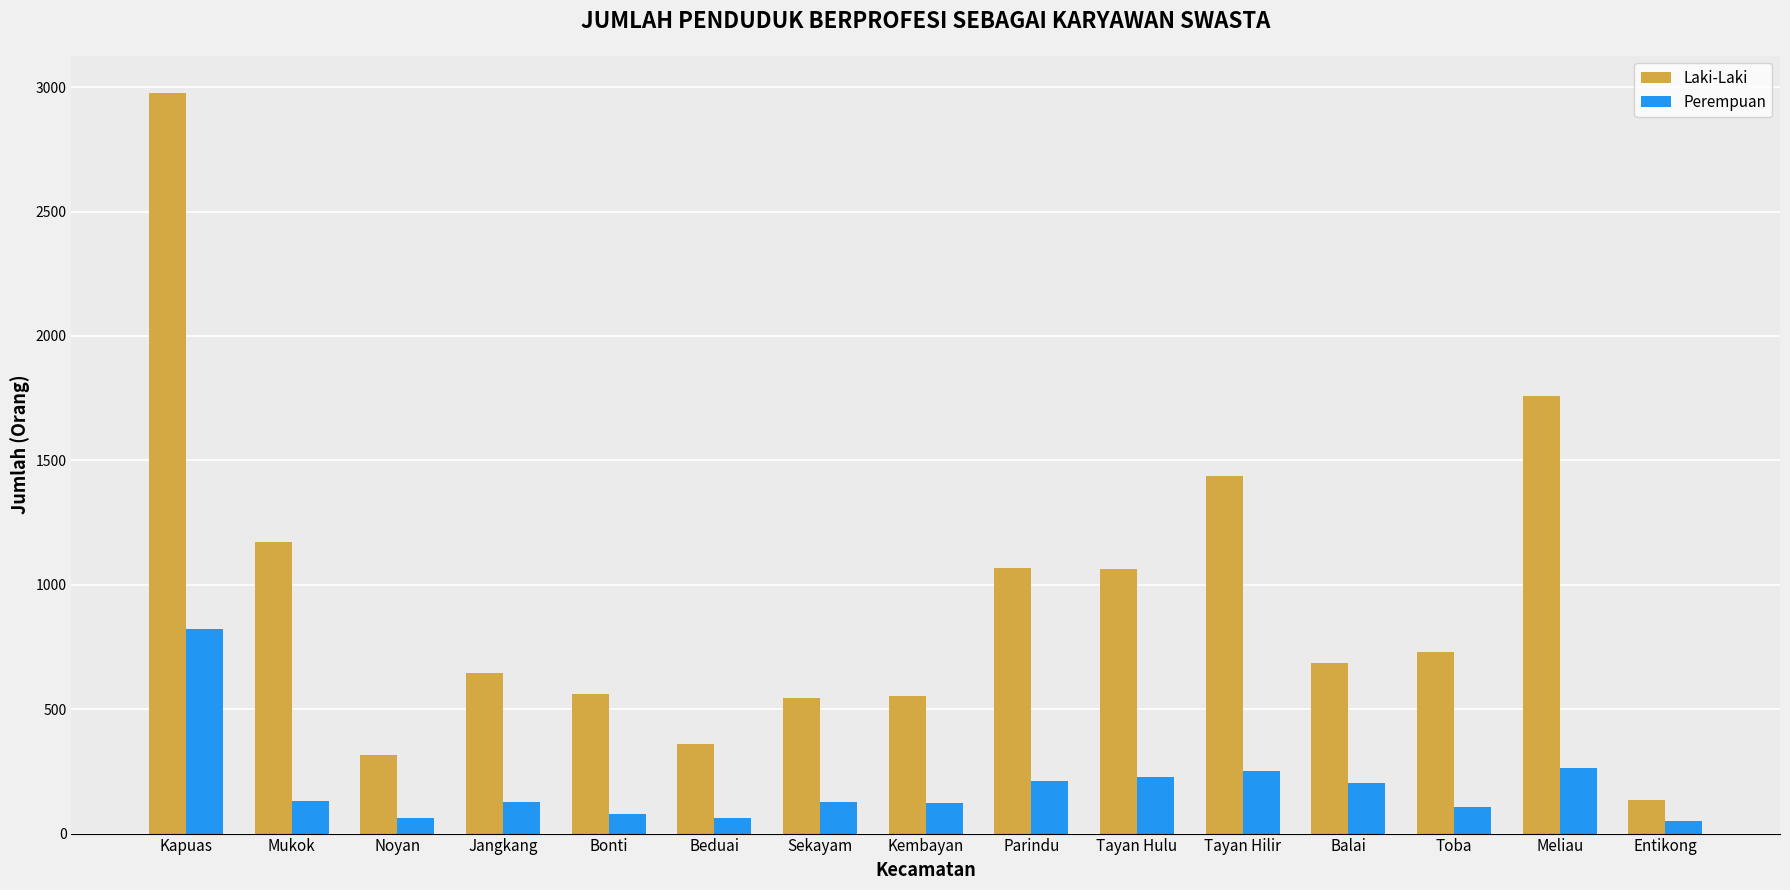

Is the value of Perempuan at Balai greater than the value of Laki-Laki at Noyan?

No